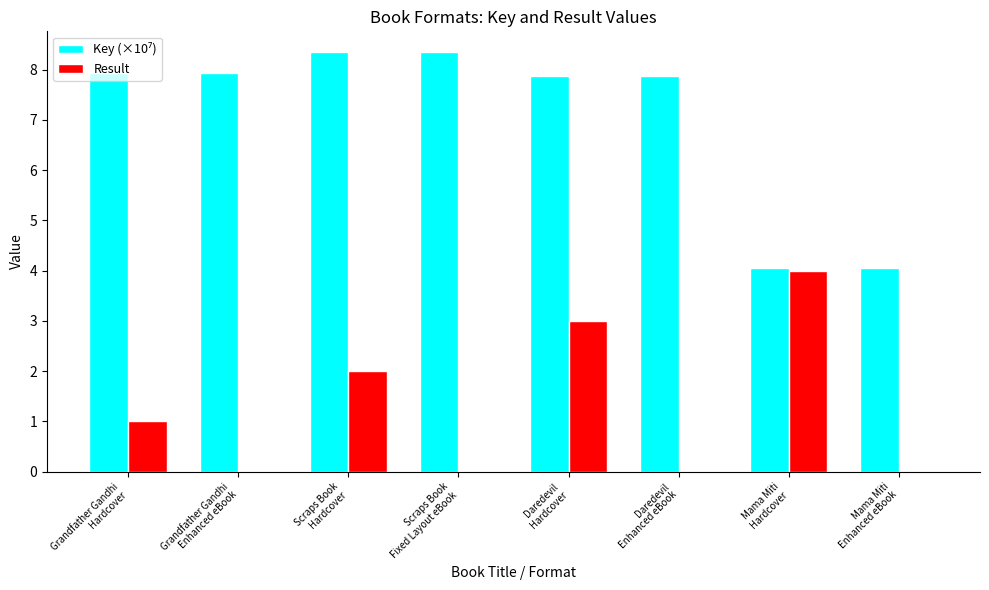

What is the approximate value of Result at Daredevil
Hardcover?

3.0